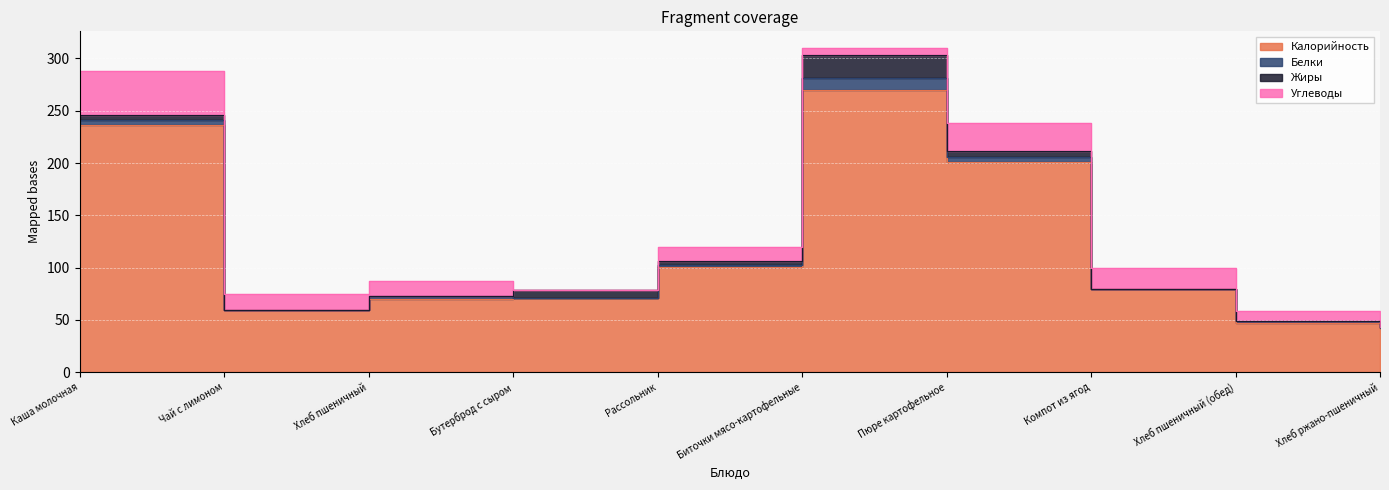

What is the difference between the Жиры values at Хлеб ржано-пшеничный and Пюре картофельное?

6.0